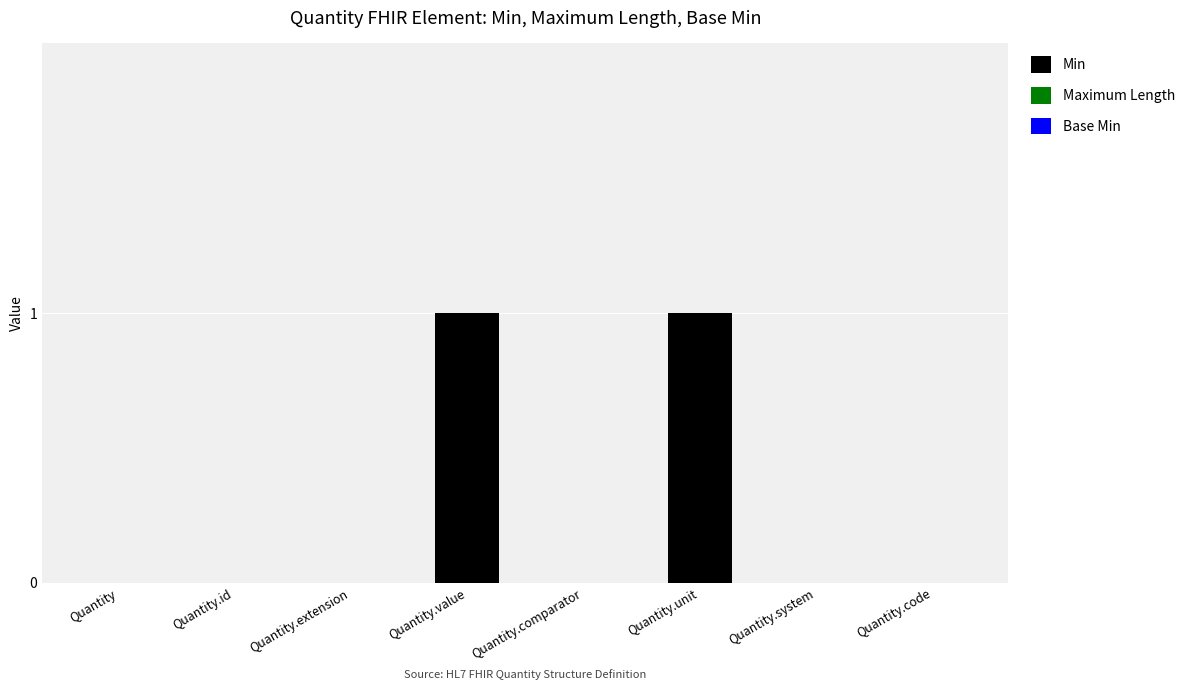

True or false: the data shows 1 at Quantity.code.

False